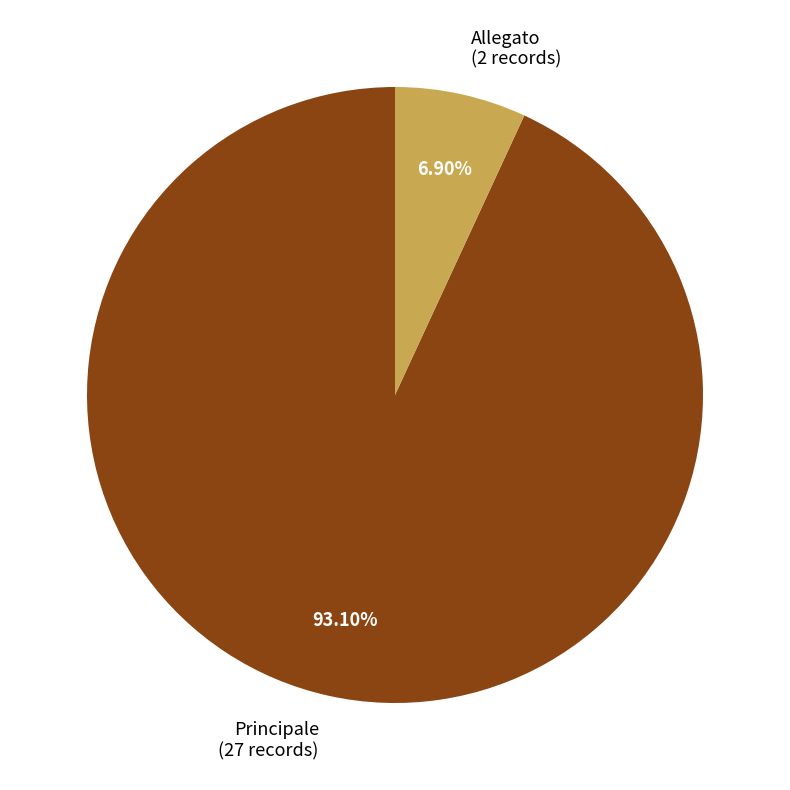

To the nearest percent, what is the difference between the largest and smallest slice percentages?

86%